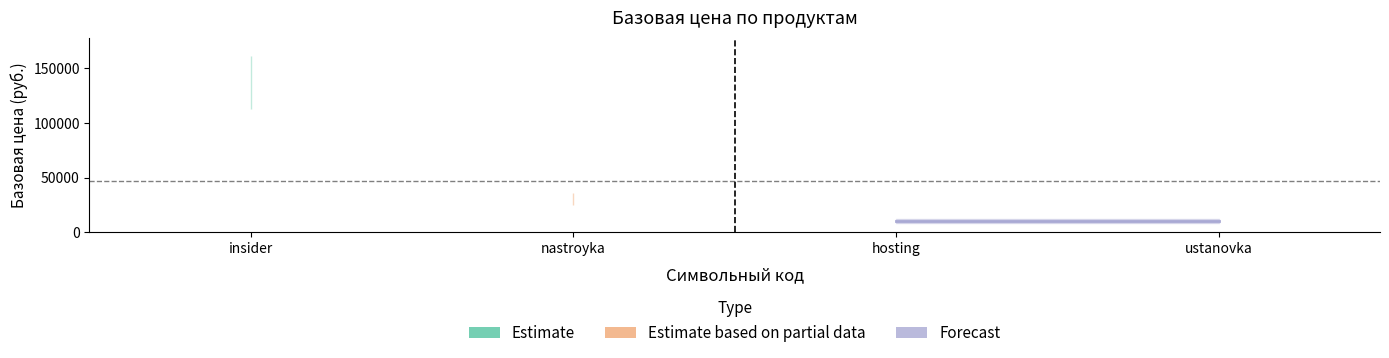

What is the difference between the values at ustanovka and insider?

127000